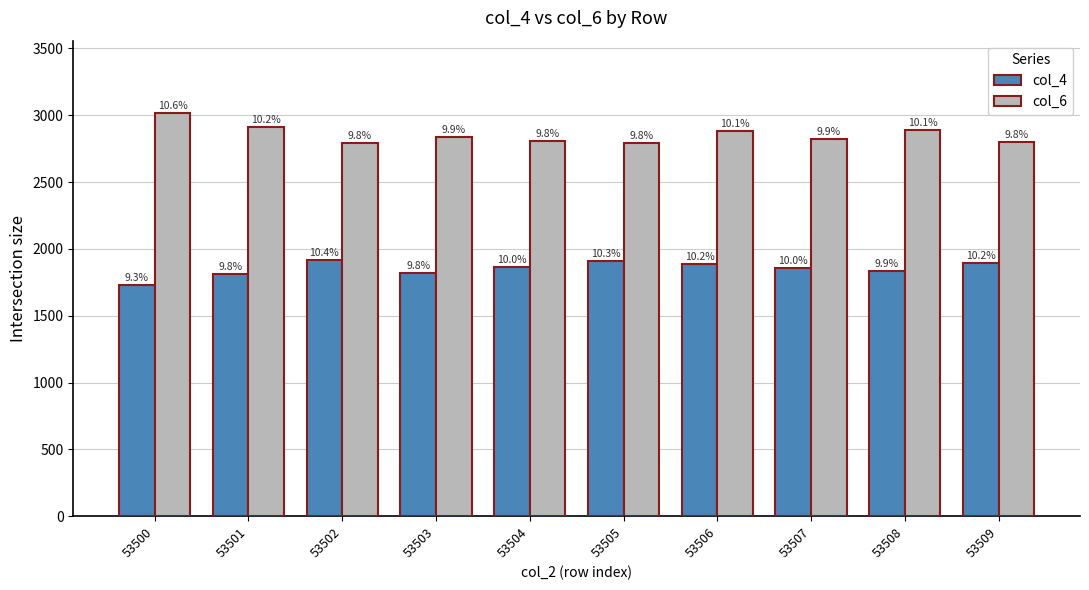

What are all the series names shown in the legend?

col_4, col_6